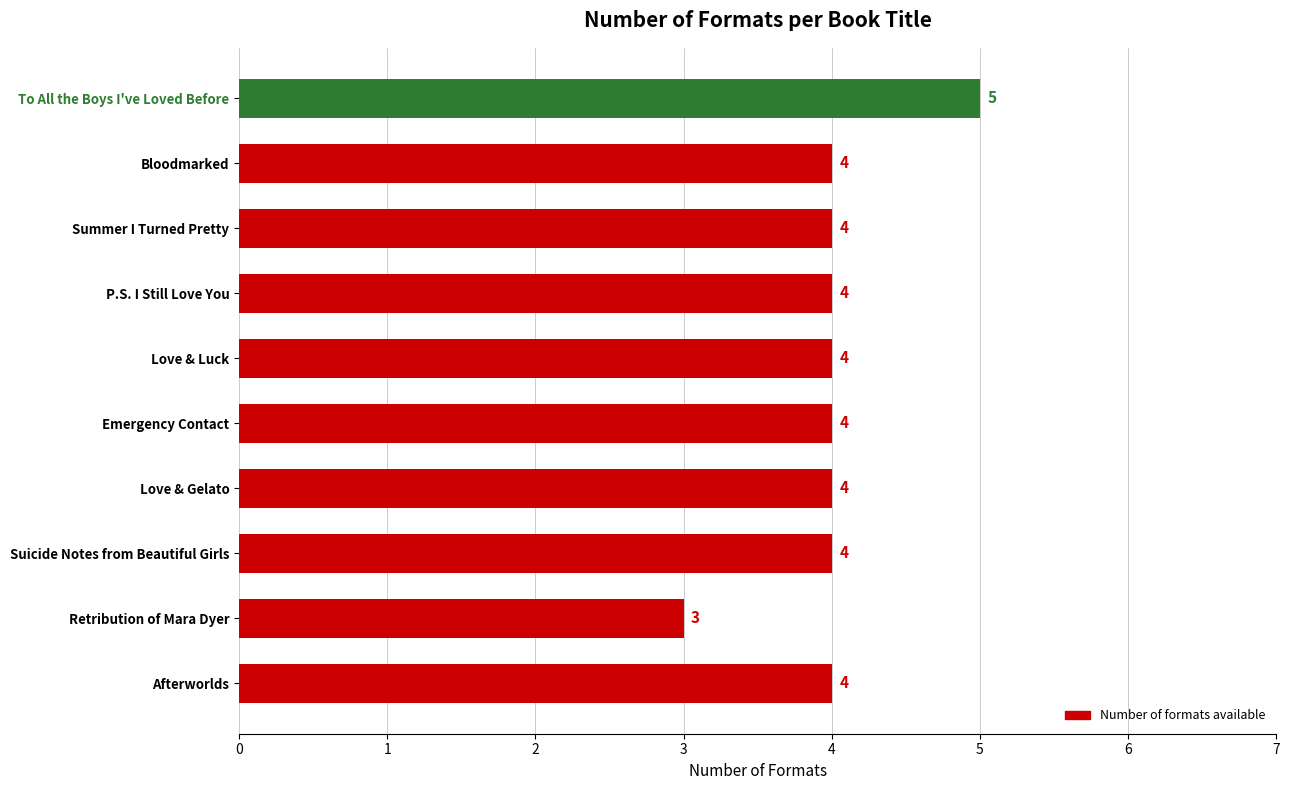

Reading bottom to top, extract all data points from this chart.

4	3	4	4	4	4	4	4	4	5